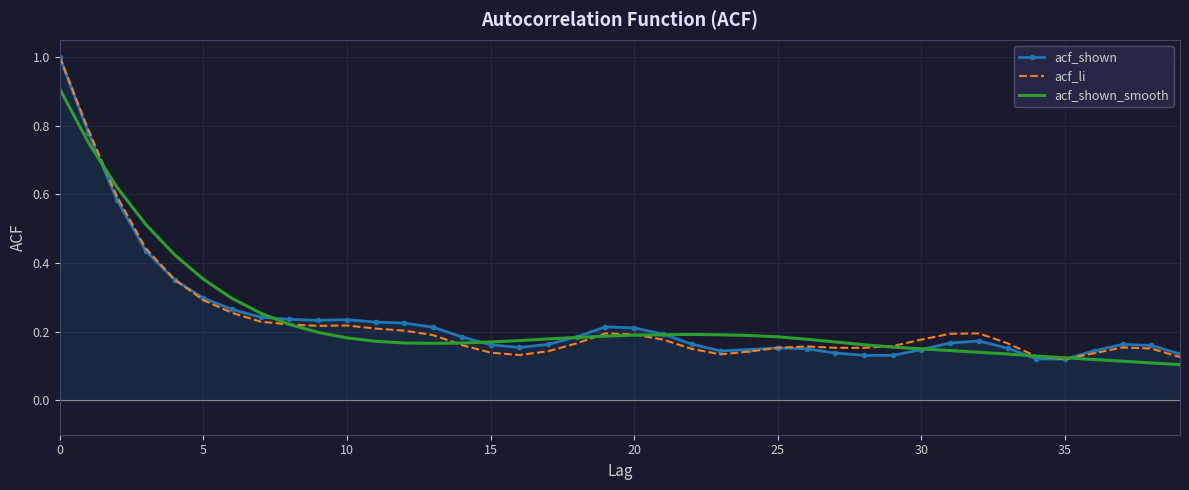

What is the maximum value for acf_shown?

1.0